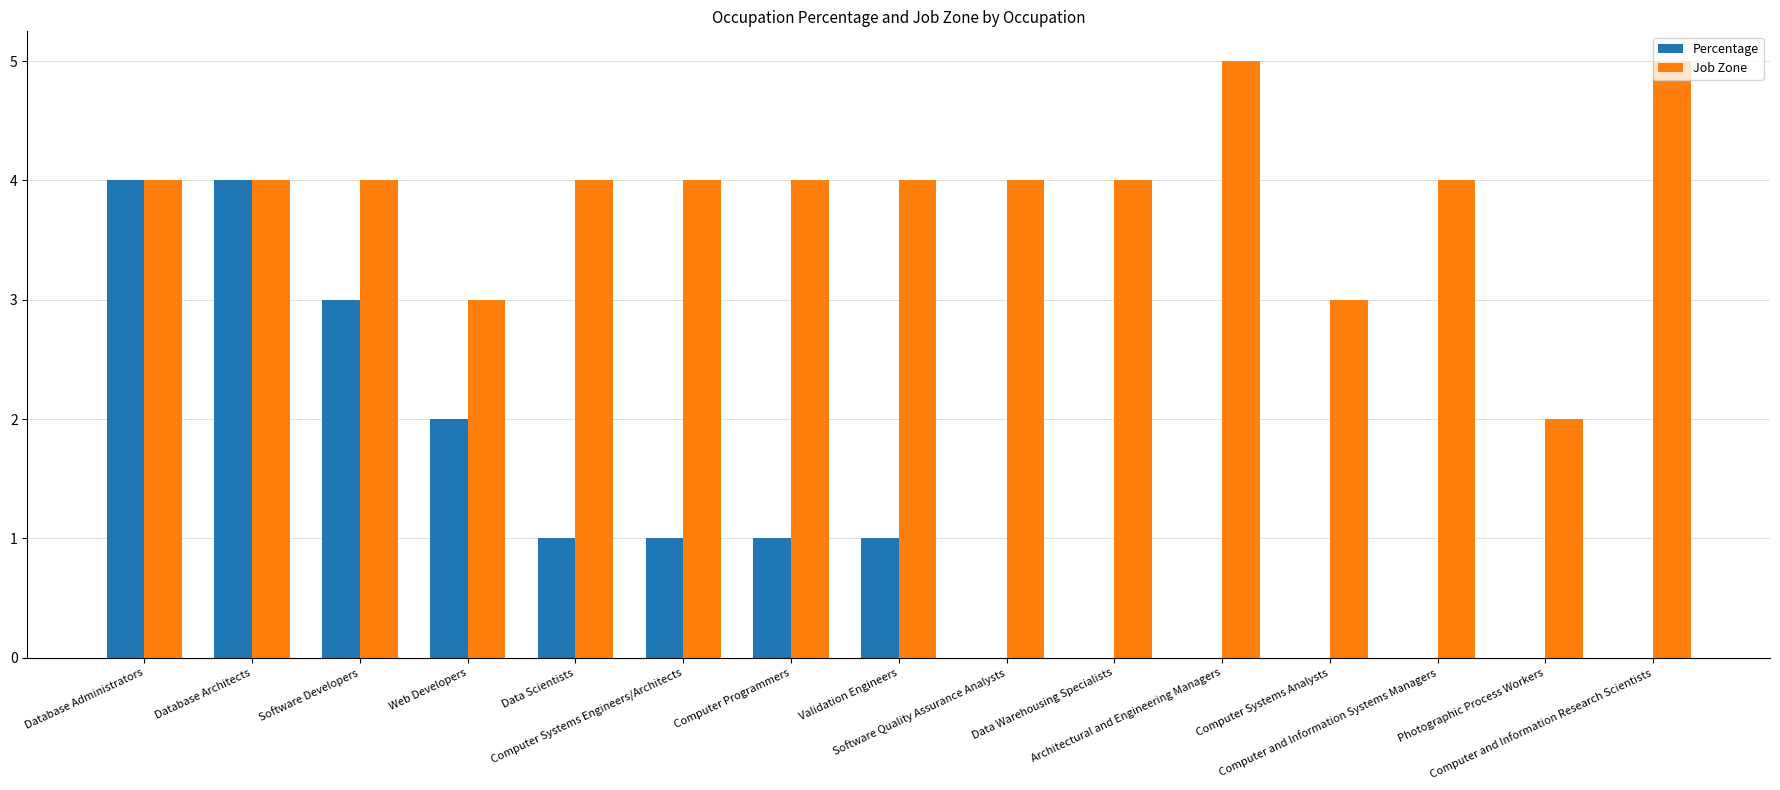

What is the sum of all Percentage values?

17